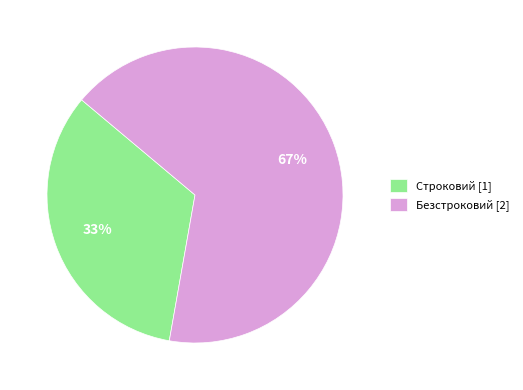

Which has a higher value, Безстроковий or Строковий?

Безстроковий